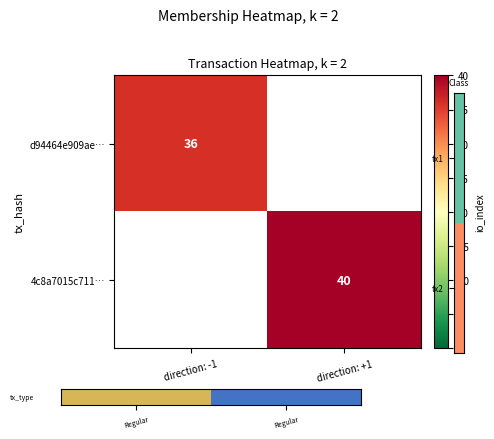

How many series are shown in this chart?

2